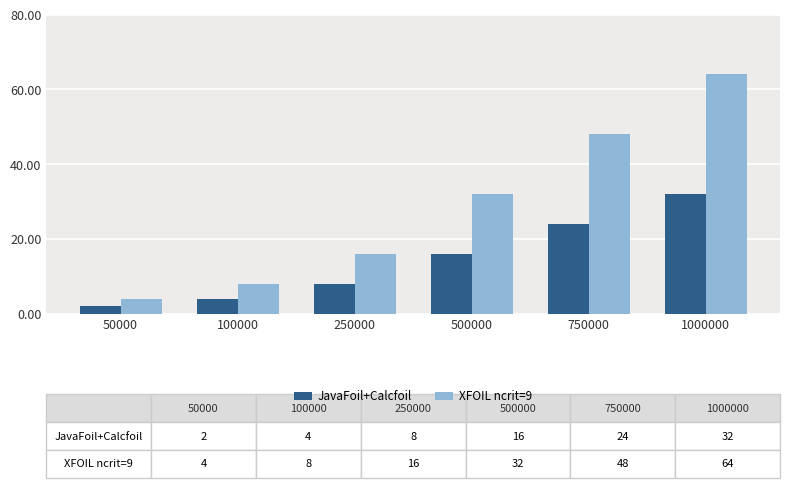

At how many categories does at least one series exceed 51?

1